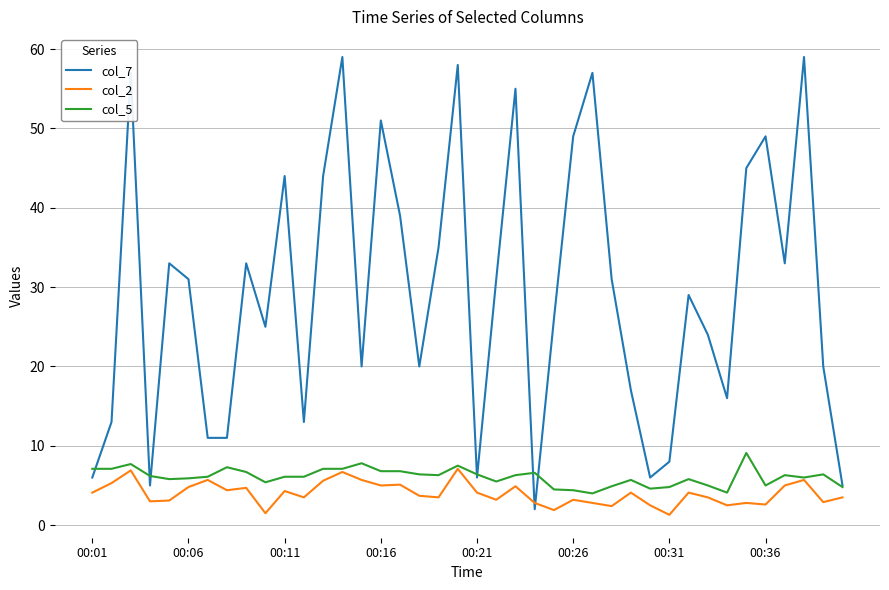

Which series has the widest spread of values?

col_7